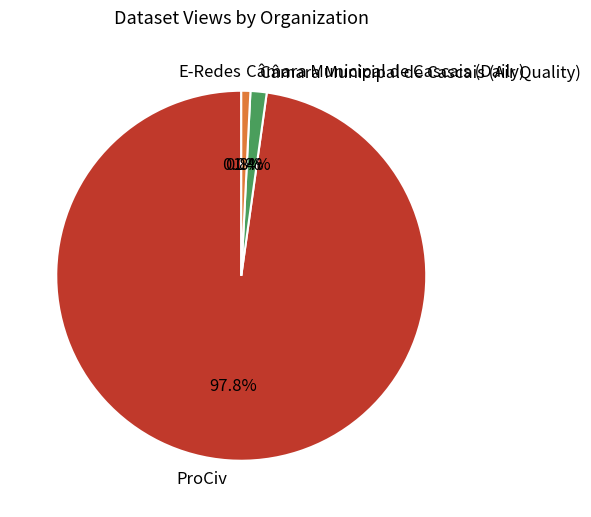

Is it true that Qualidade Ar AE08 is 9% of the pie?

False